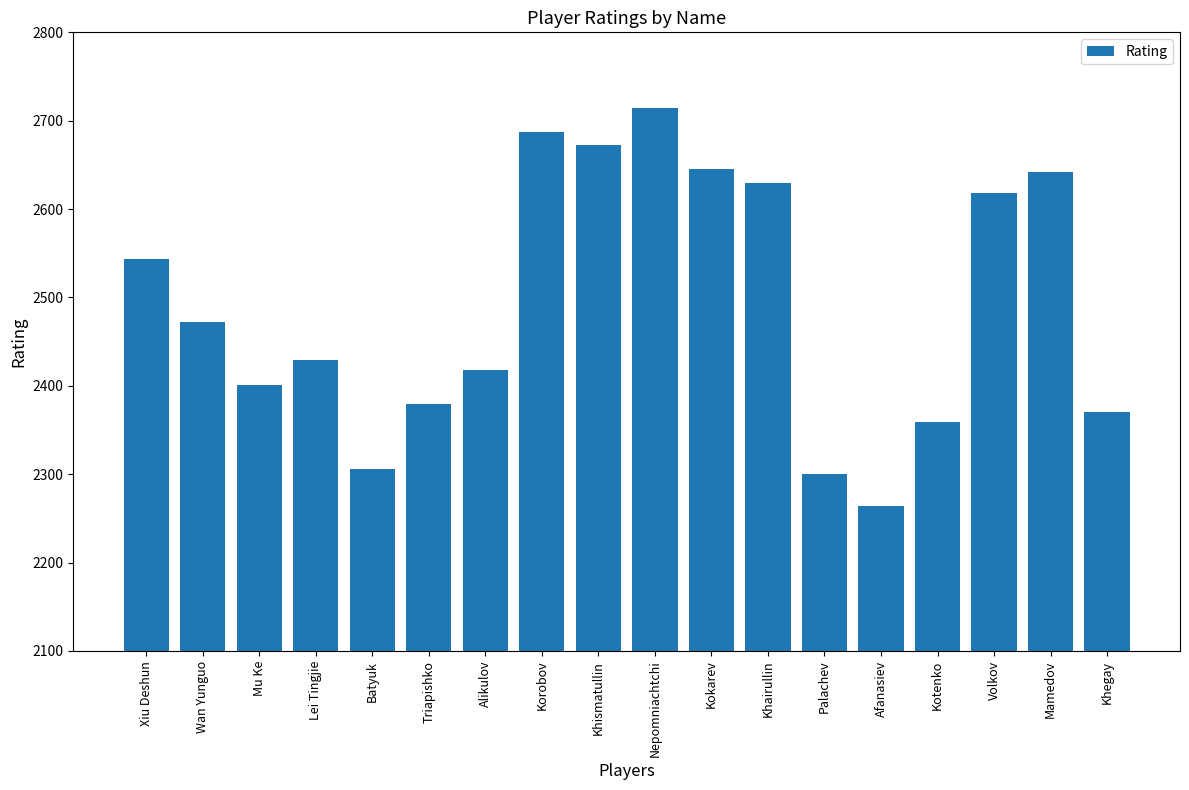

Reading left to right, extract all data points from this chart.

Xiu Deshun=2543	Wan Yunguo=2472	Mu Ke=2401	Lei Tingjie=2429	Batyuk=2306	Triapishko=2379	Alikulov=2418	Korobov=2687	Khismatullin=2673	Nepomniachtchi=2714	Kokarev=2645	Khairullin=2629	Palachev=2300	Afanasiev=2264	Kotenko=2359	Volkov=2618	Mamedov=2642	Khegay=2370